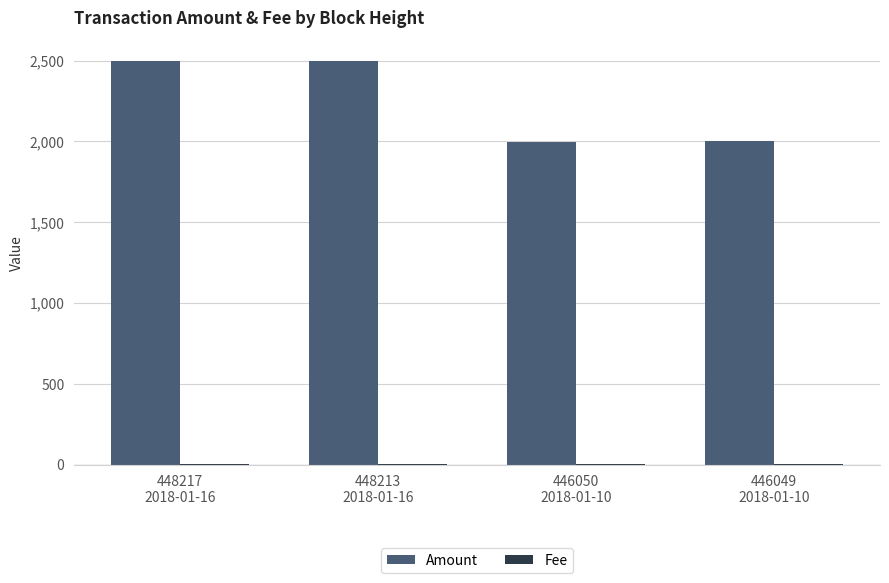

Reading right to left, transcribe all the data shown in this chart.

Amount: 2000	1999	2500	2499
Fee: 1	1	1	1